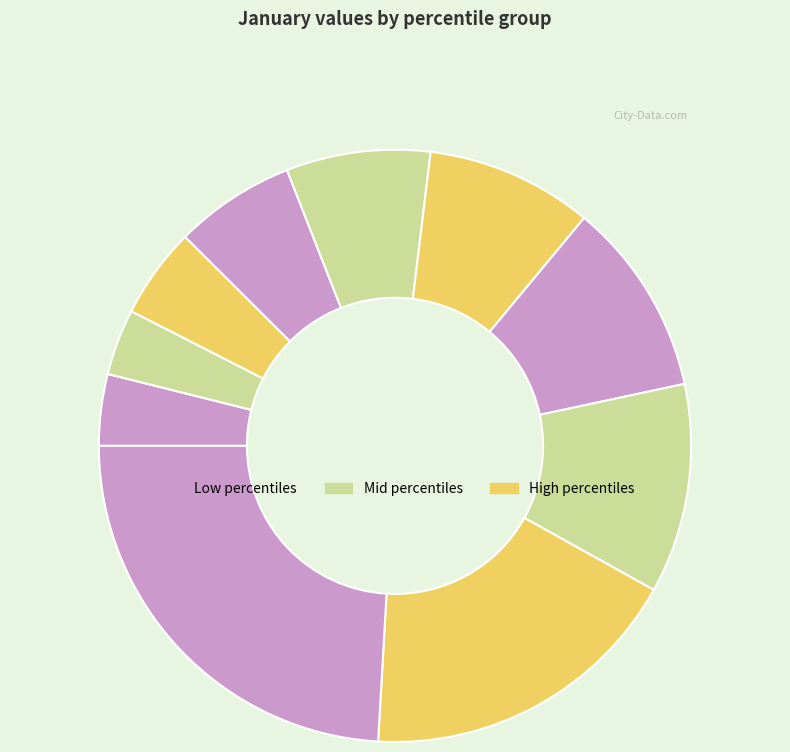

Does any single category account for the majority?

No